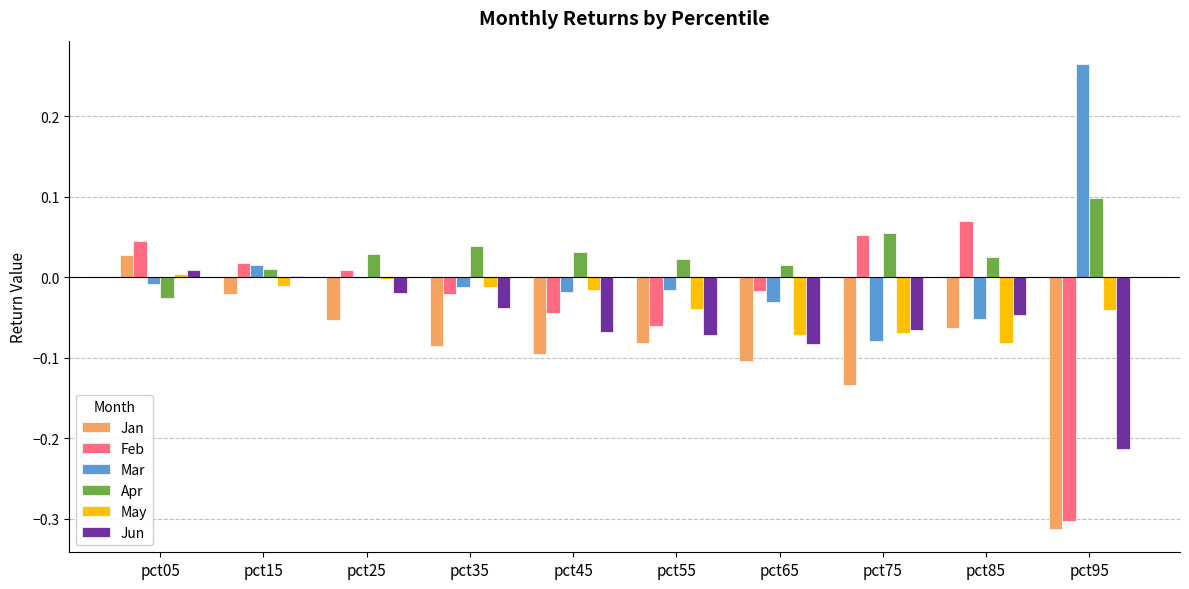

Does the chart contain stacked bars?

No